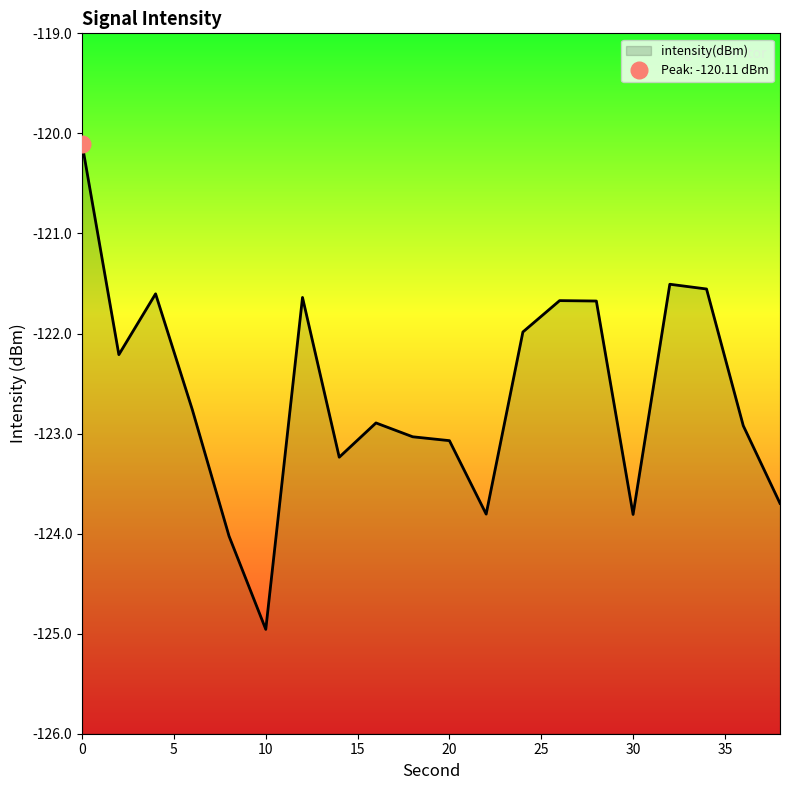

Does the chart display data point markers on the line(s)?

No